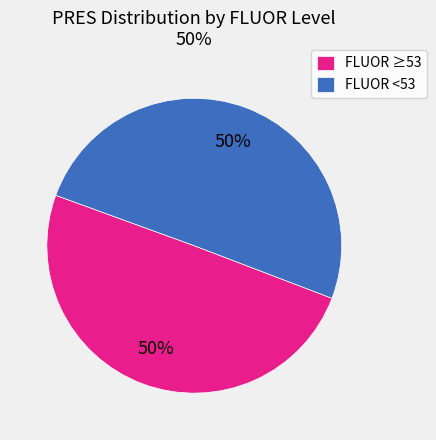

To the nearest percent, what percentage of the pie is FLUOR <53?

50%